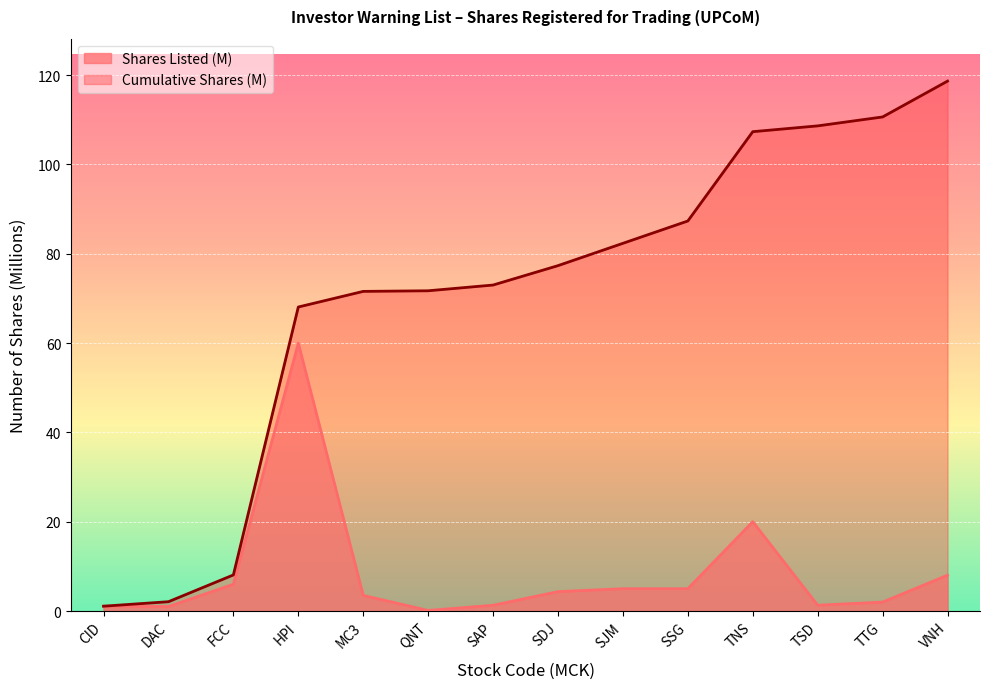

How many categories are shown in the chart?

14